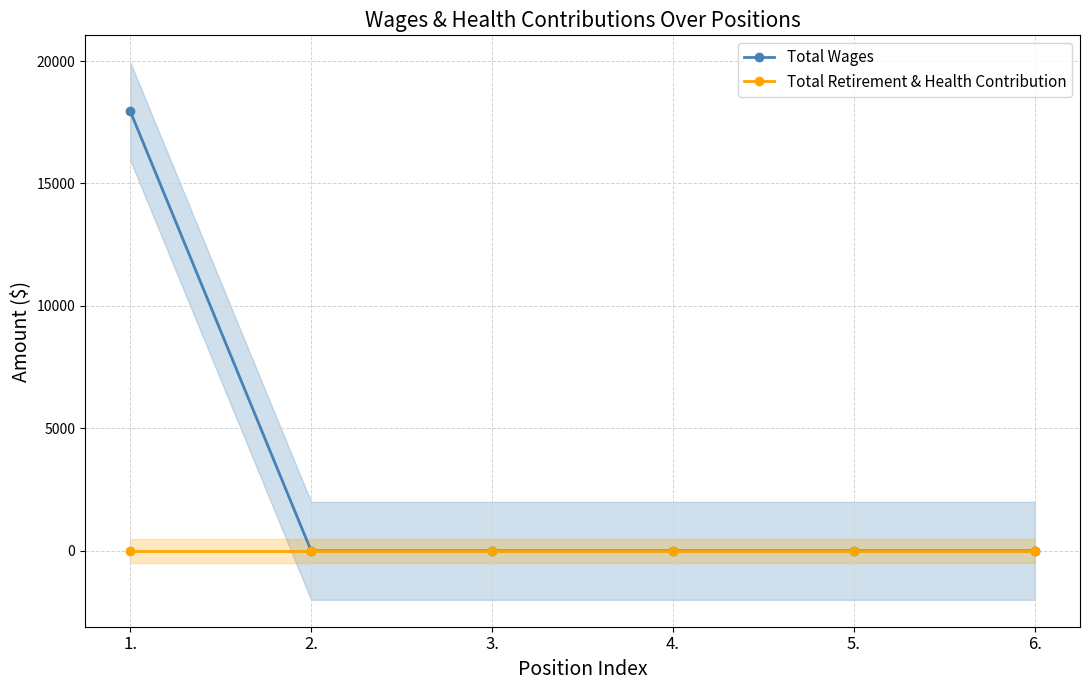

Reading right to left, extract all data points from this chart.

Total Wages: 0	0	0	0	0	17952
Total Retirement & Health Contribution: 0	0	0	0	0	0